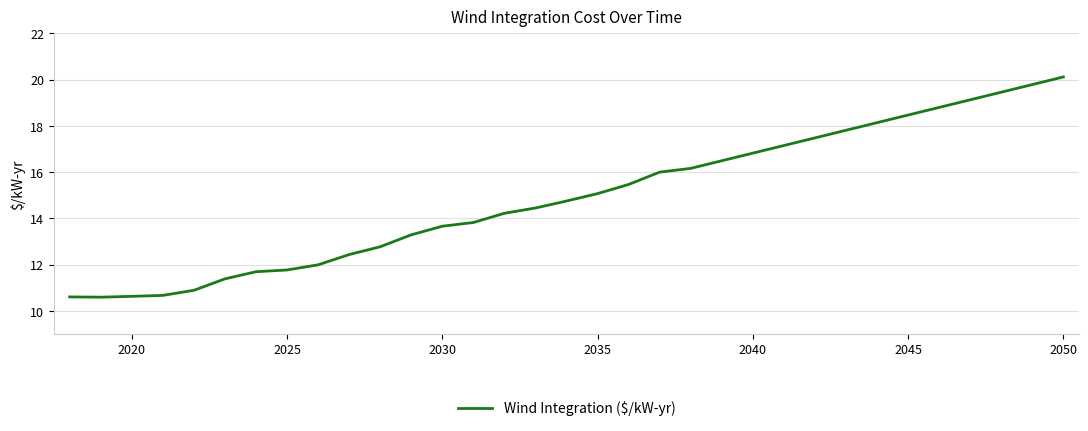

What is the greatest value displayed?

20.1